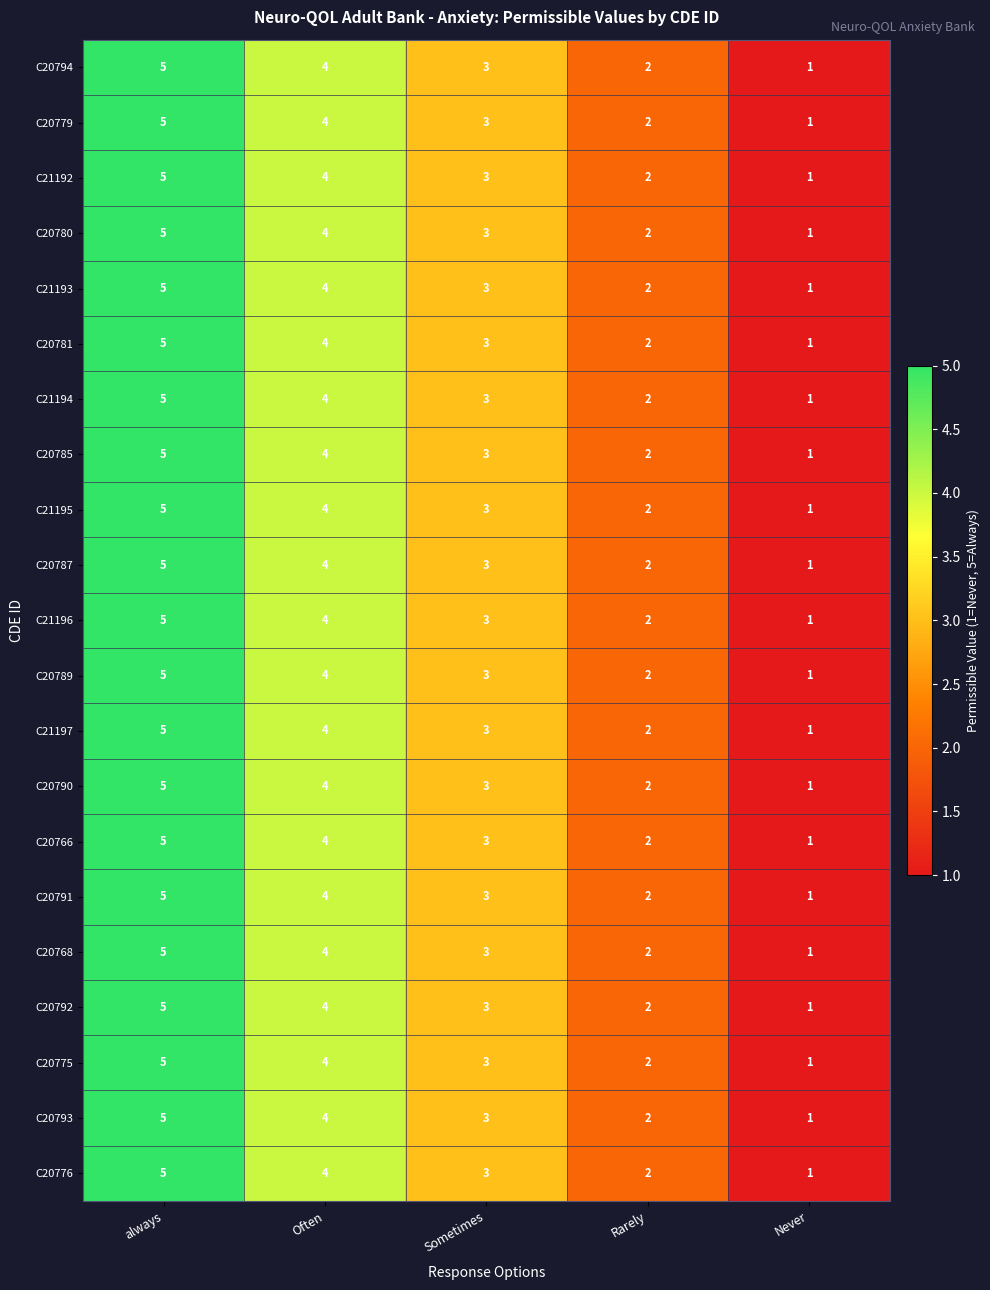

Which category has the lowest value in the C20785 series?

Never